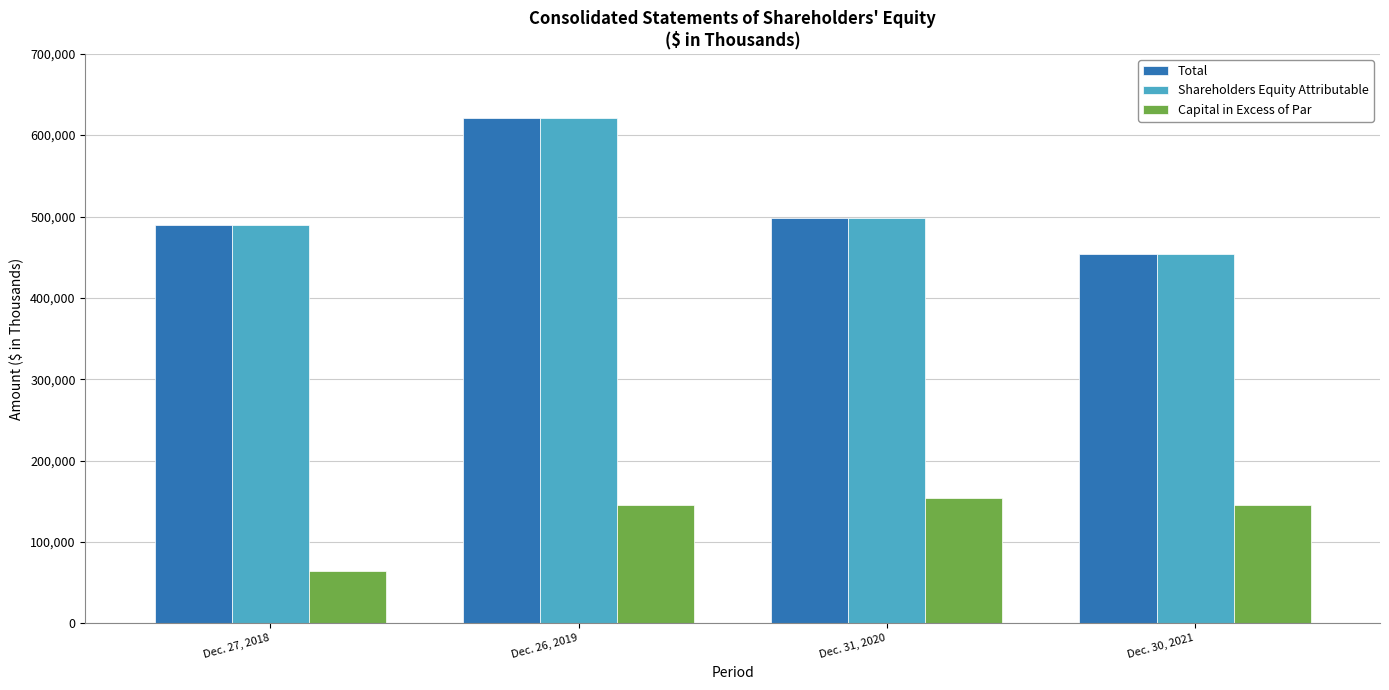

What is the approximate value of Capital in Excess of Par at Dec. 27, 2018, to the nearest 50?

63850